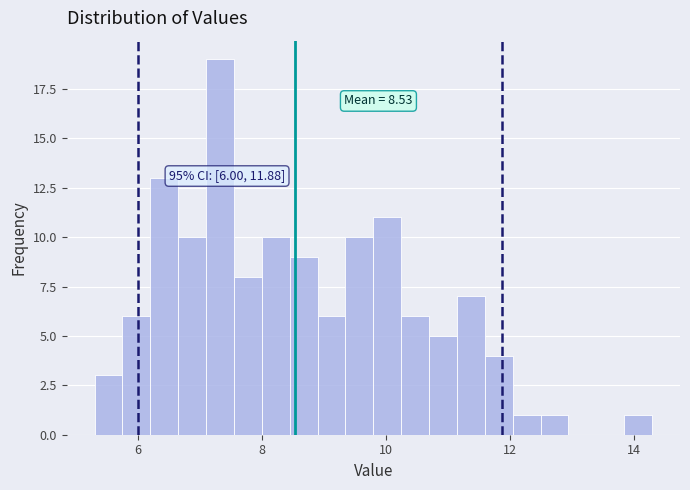

Read against the x-axis, roughly where is the centre of the tallest bar?

7.4